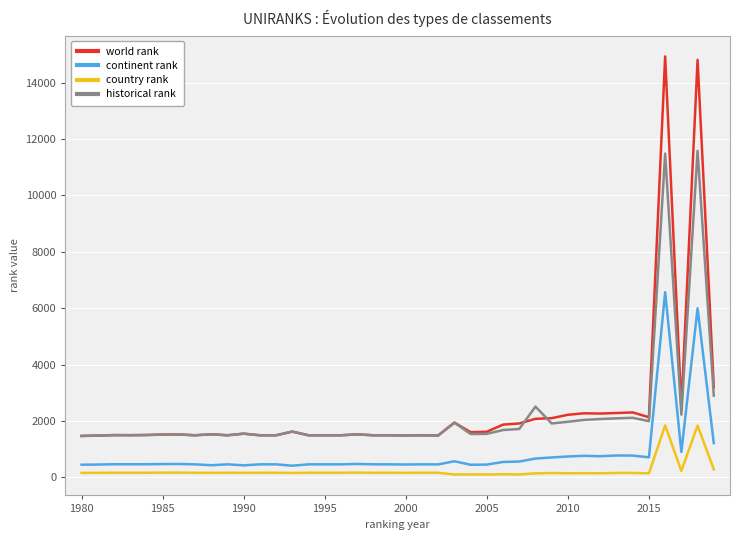

List the series in order of their peak value, highest first.

world rank, historical rank, continent rank, country rank